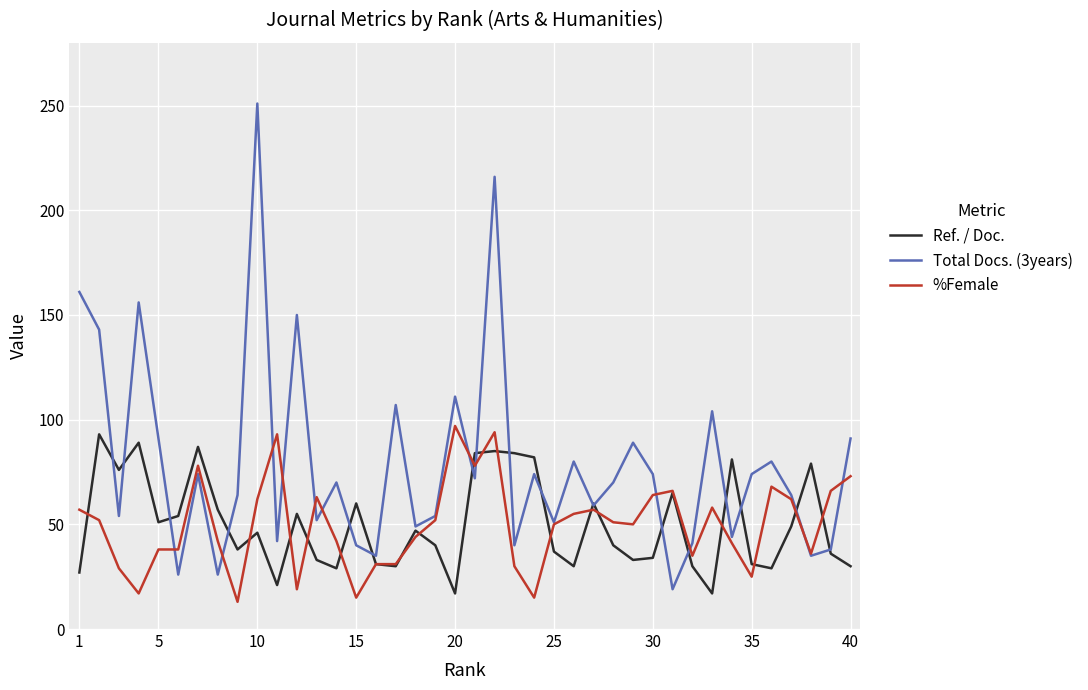

Which series has the largest range (max minus min)?

Total Docs. (3years)